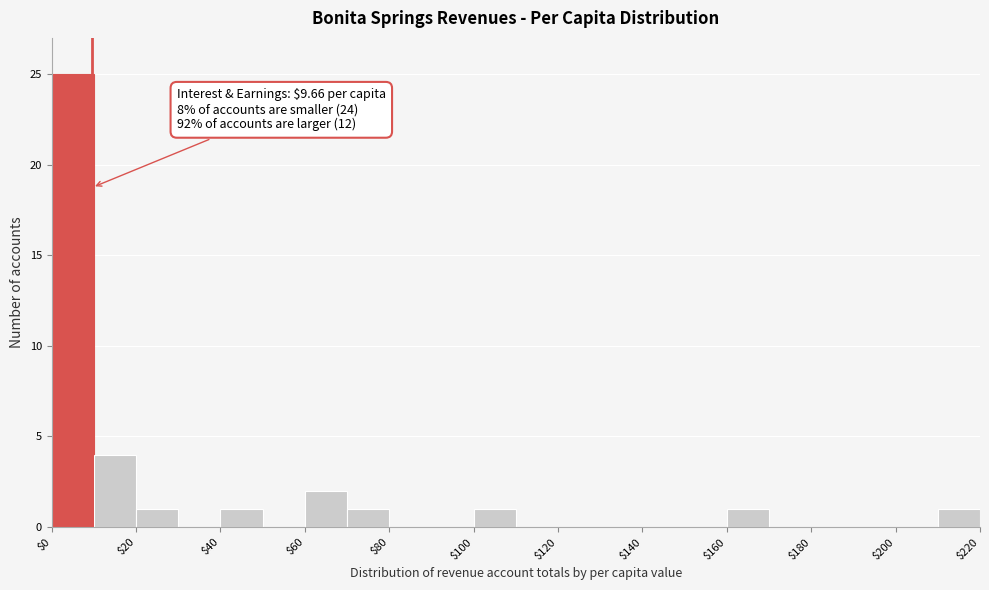

Which range on the x-axis has the tallest bar?

0 to 10